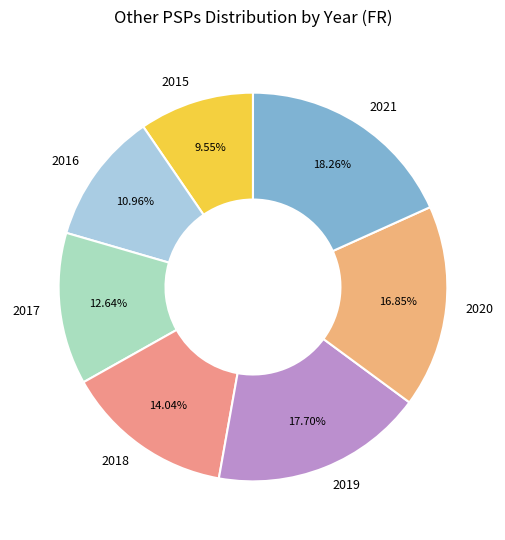

How many slices are in this pie chart?

7